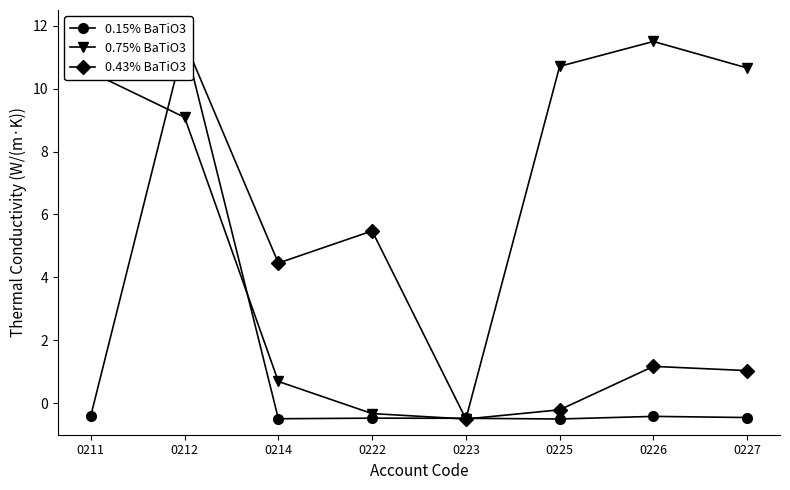

Where is 0.75% BaTiO3 nearest to the value 5?

0212